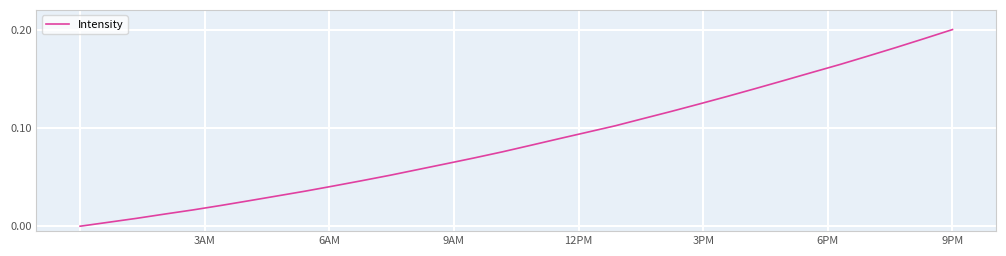

How many lines are shown in the chart?

1